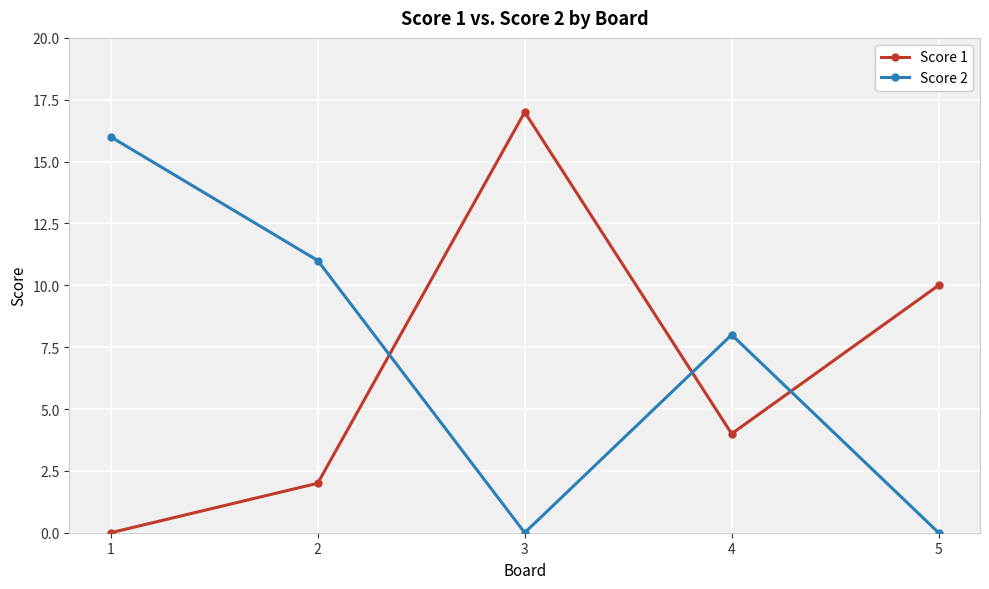

Reading left to right, list all the values displayed in this chart.

Score 1: 0	2	17	4	10
Score 2: 16	11	0	8	0